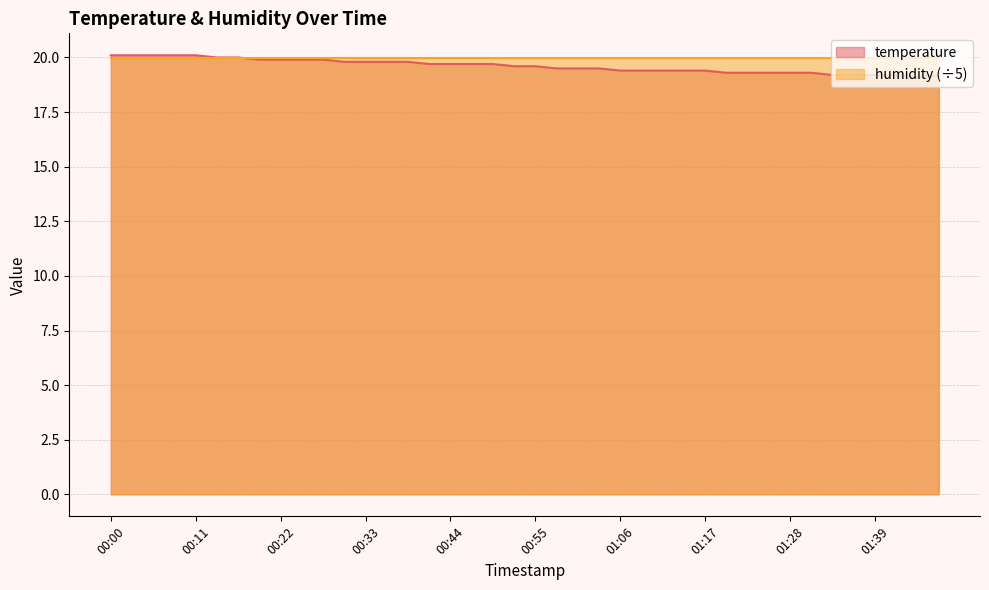

How many interior local valleys (lower than both neighbors) does the data have?

1